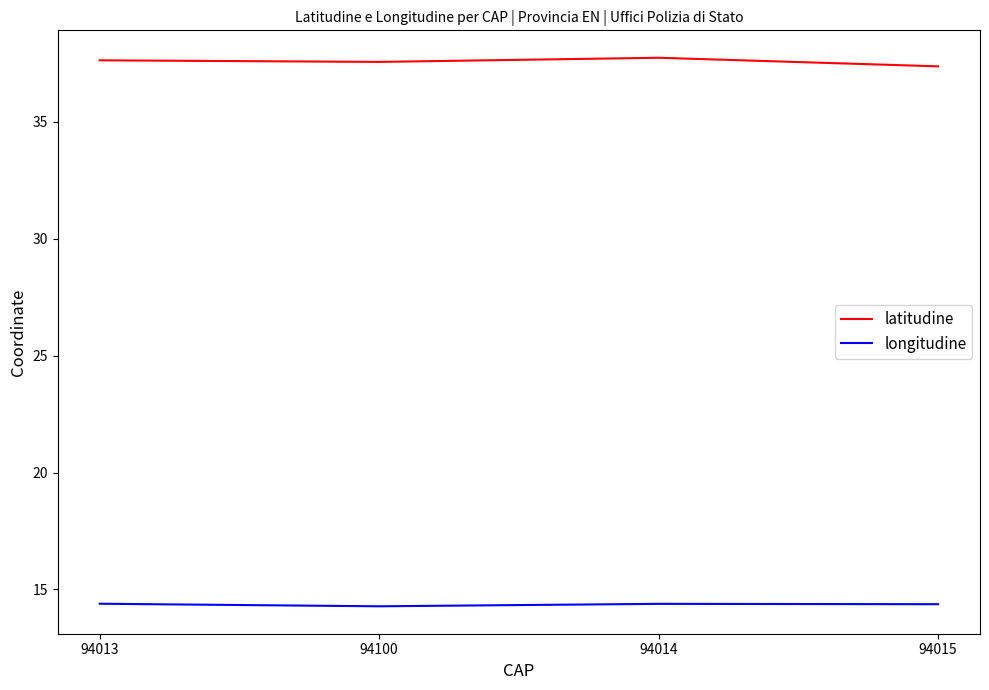

Rank the series by their average value, from lowest to highest.

longitudine, latitudine